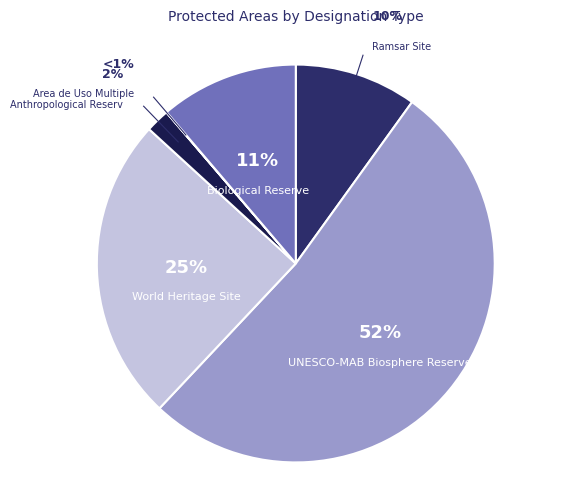

What percentage is NOT represented by Anthropological Reserve?

98.1%